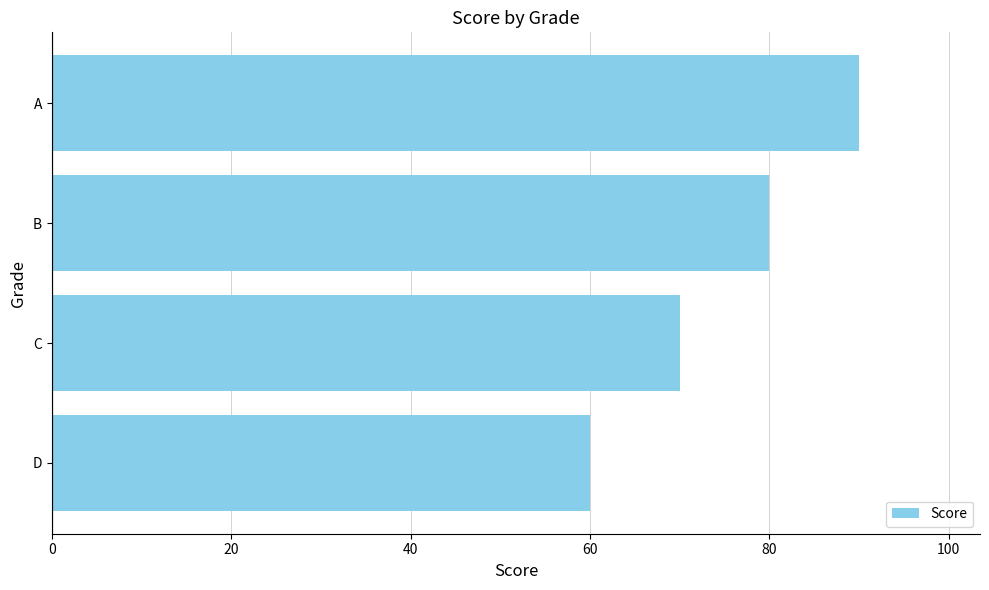

Rank the categories by value from highest to lowest.

A, B, C, D